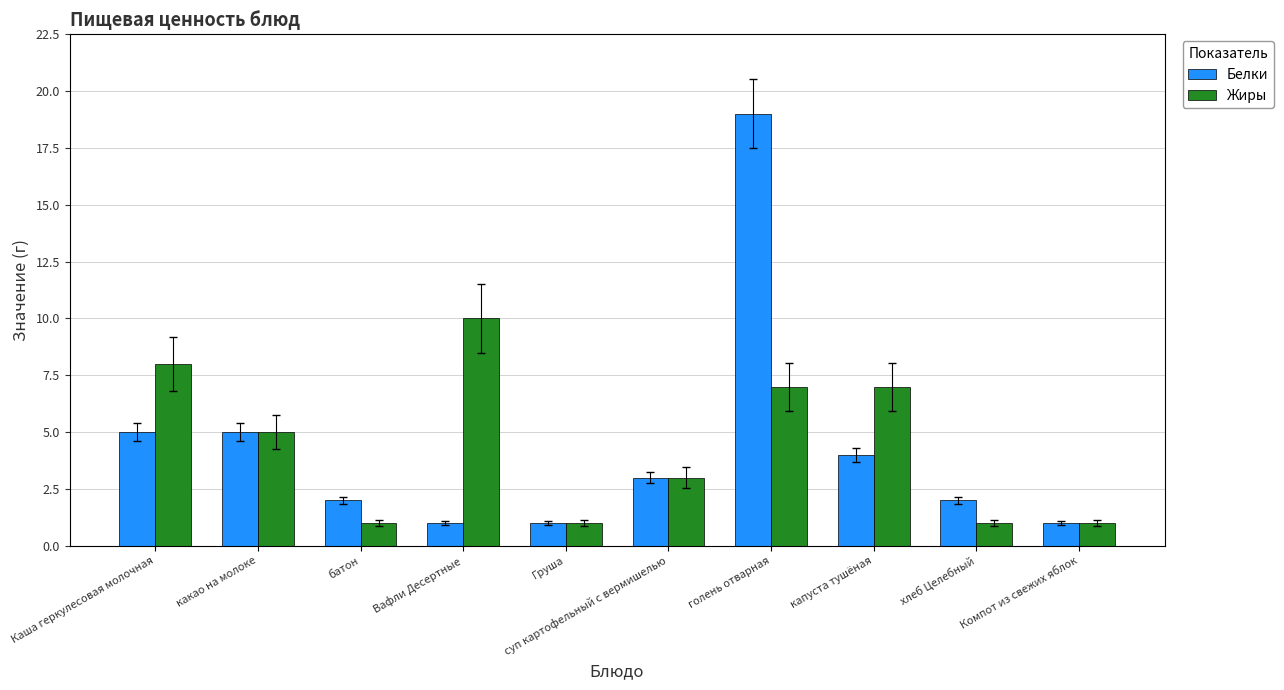

What are all the series names shown in the legend?

Белки, Жиры